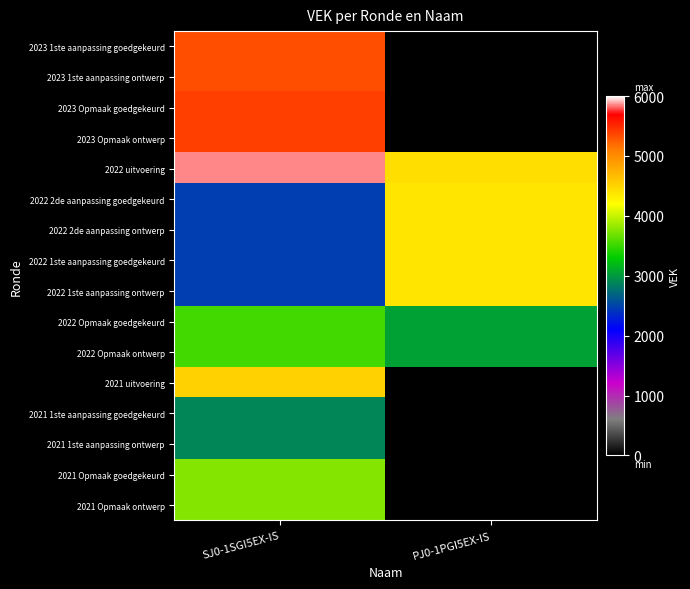

Rank the series by their maximum value, from highest to lowest.

2022 uitvoering, 2023 Opmaak goedgekeurd, 2023 Opmaak ontwerp, 2023 1ste aanpassing goedgekeurd, 2023 1ste aanpassing ontwerp, 2021 uitvoering, 2022 2de aanpassing goedgekeurd, 2022 2de aanpassing ontwerp, 2022 1ste aanpassing goedgekeurd, 2022 1ste aanpassing ontwerp, 2021 Opmaak goedgekeurd, 2021 Opmaak ontwerp, 2022 Opmaak goedgekeurd, 2022 Opmaak ontwerp, 2021 1ste aanpassing goedgekeurd, 2021 1ste aanpassing ontwerp